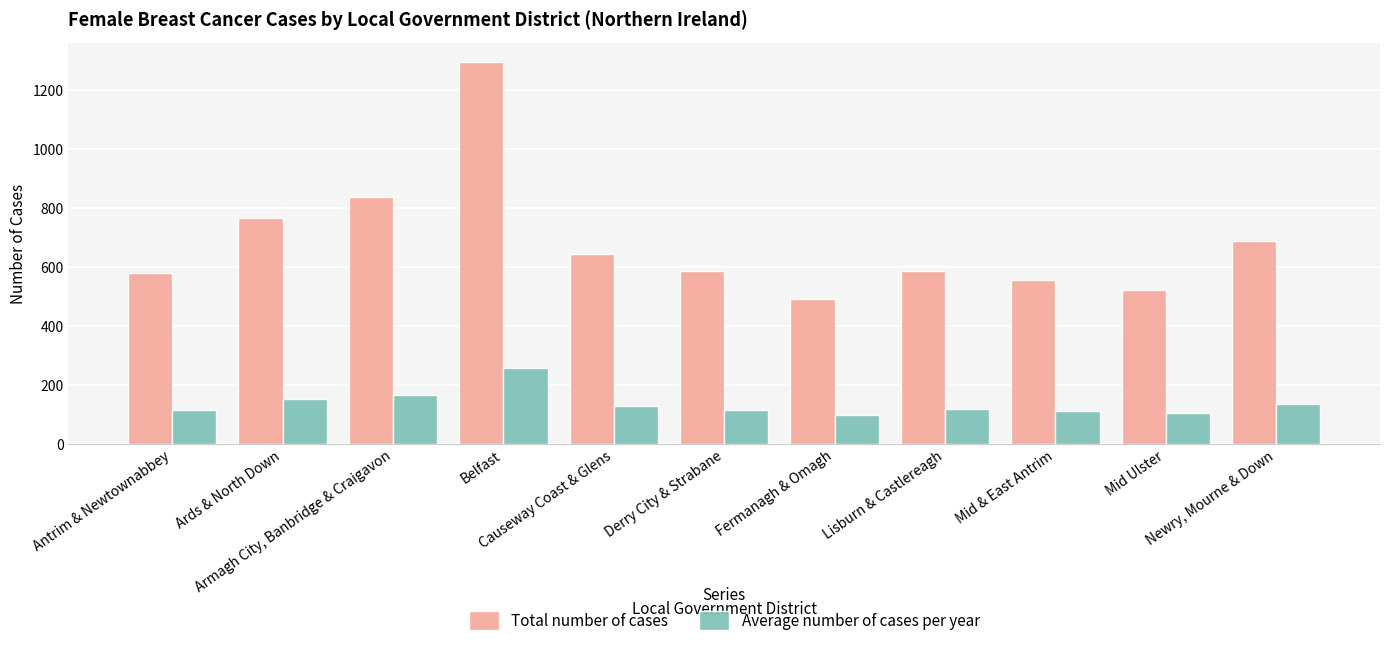

What is the total value across all series at Armagh City, Banbridge & Craigavon?

1007